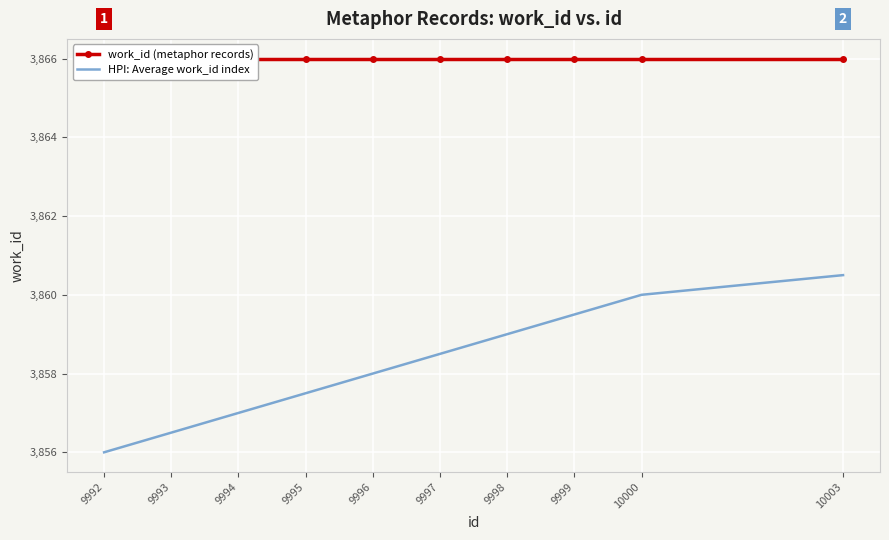

Is this an area chart (filled region under the line)?

No